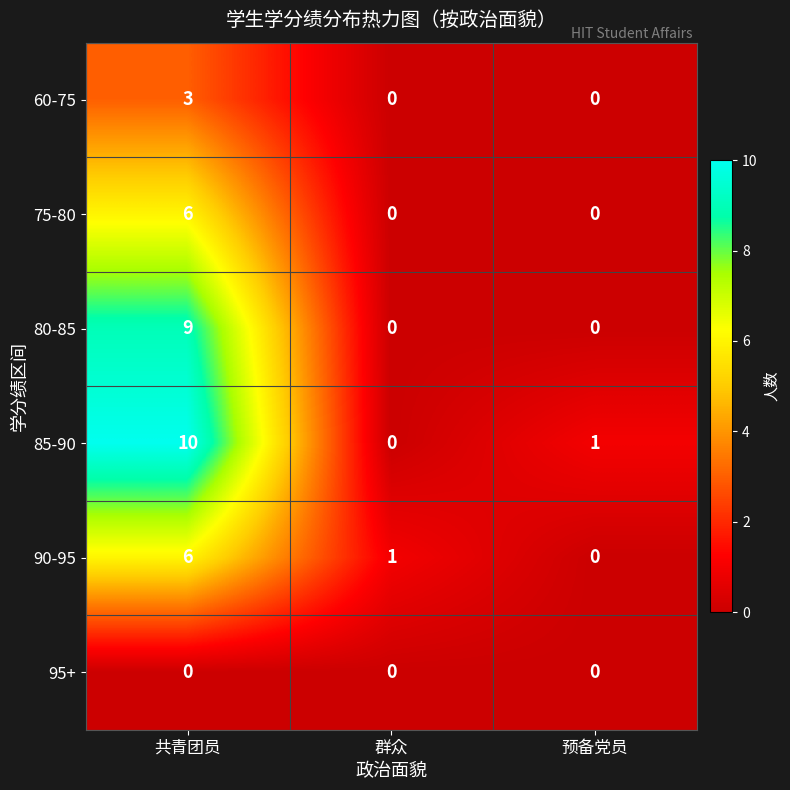

At which label is 90-95 closest to 3?

群众